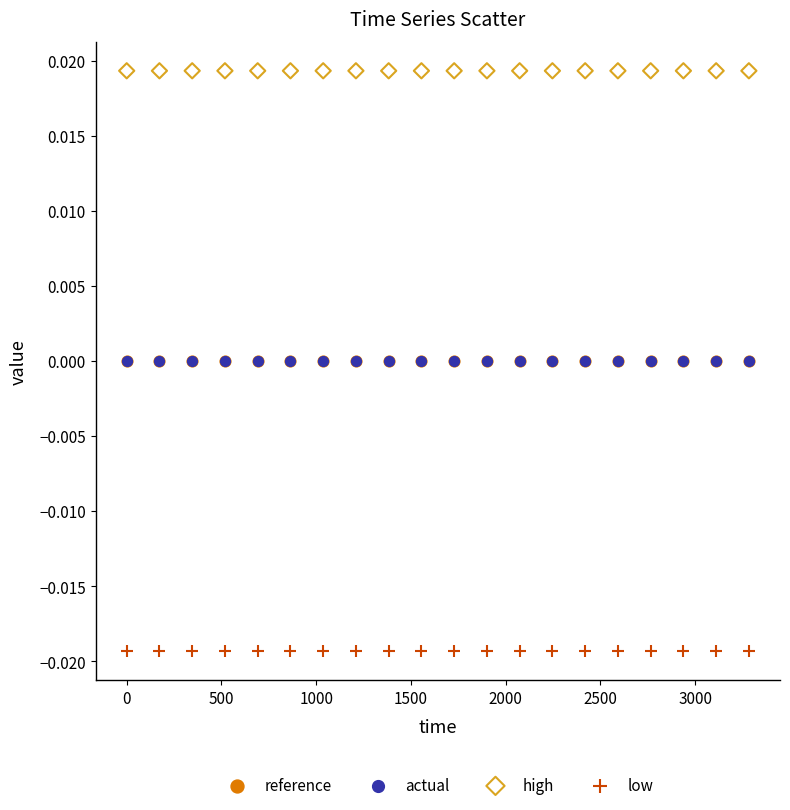

What are all the series names shown in the legend?

reference, actual, high, low